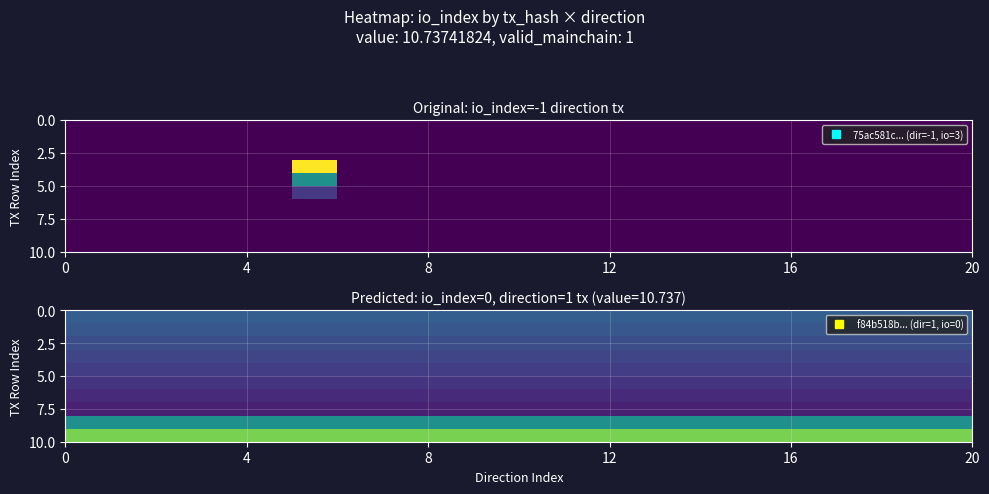

What is the smallest value displayed?

1.0